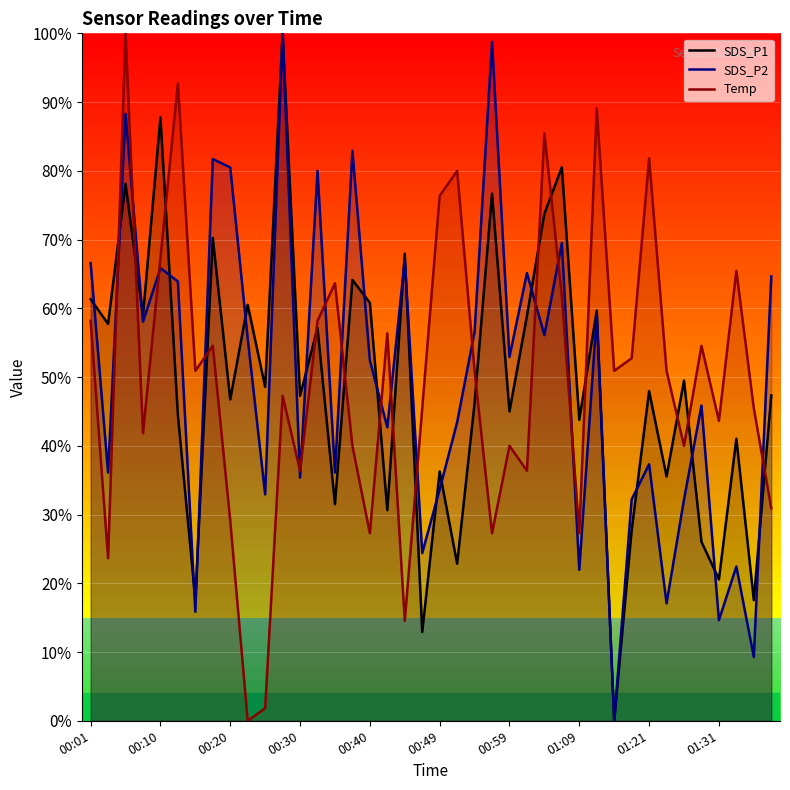

True or false: SDS_P2 has more than 1 interior local peaks.

True